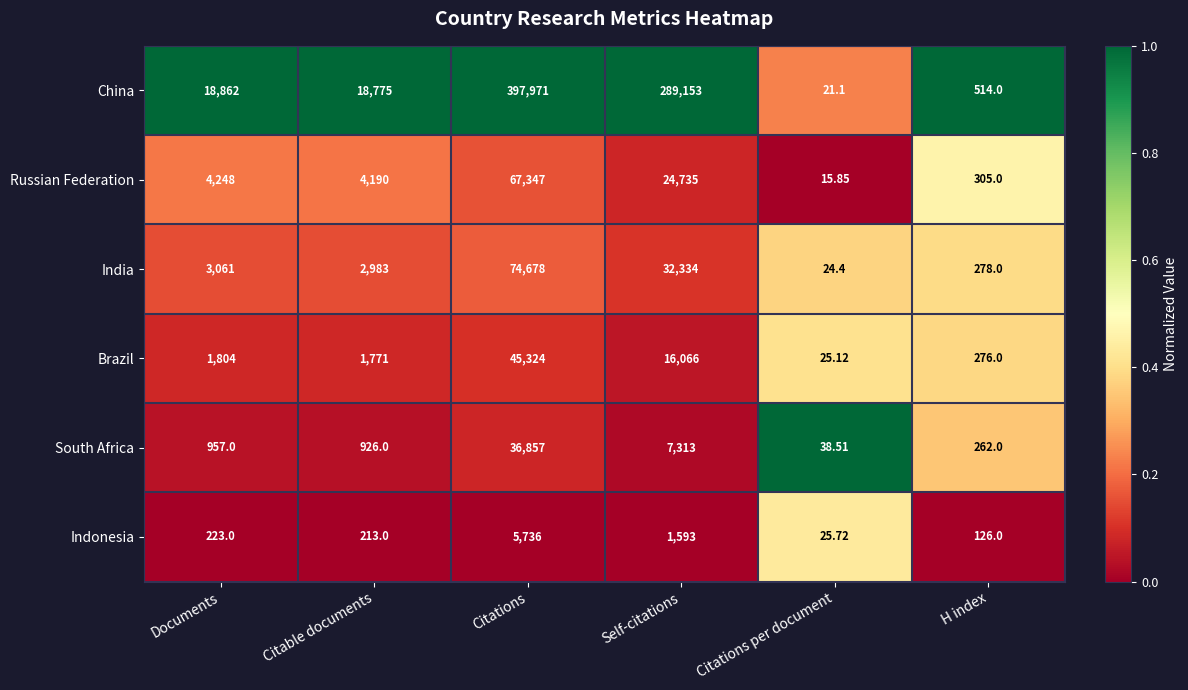

Between Citable documents and Citations, which series saw the biggest shift?

China